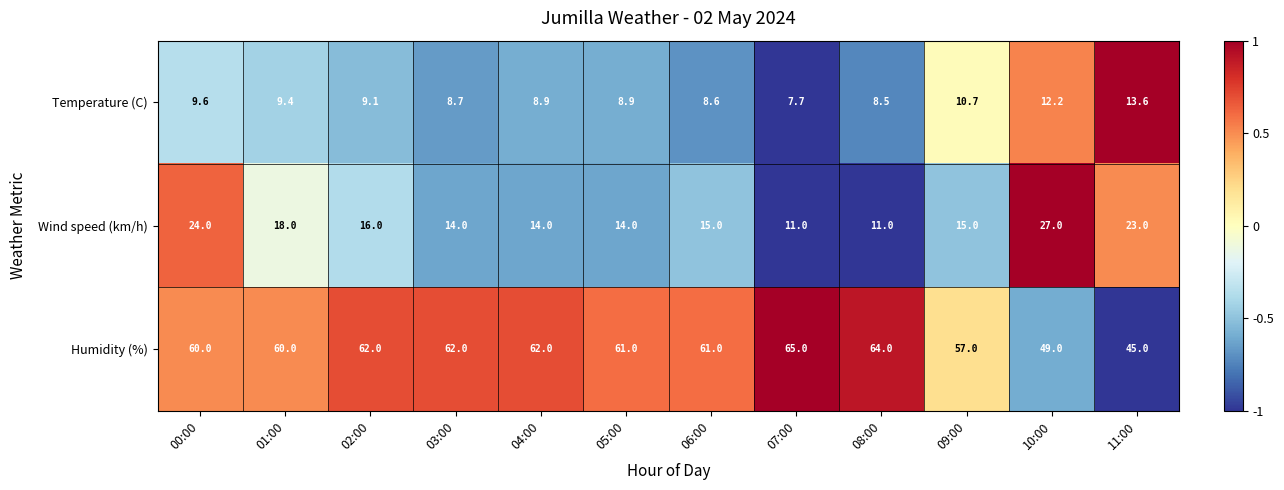

What is the maximum value for Wind speed (km/h)?

27.0